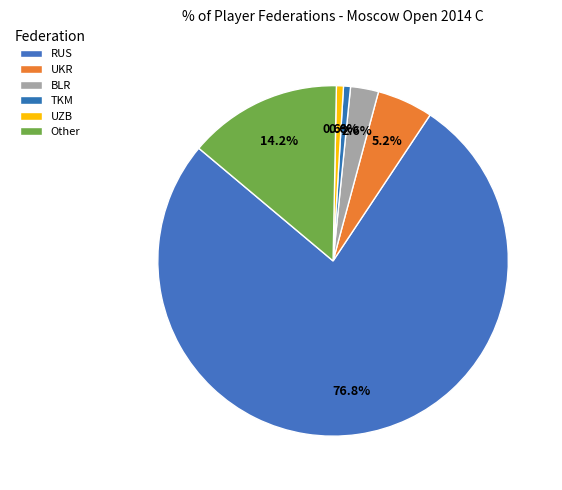

What percentage is the TKM slice, to the nearest percent?

1%